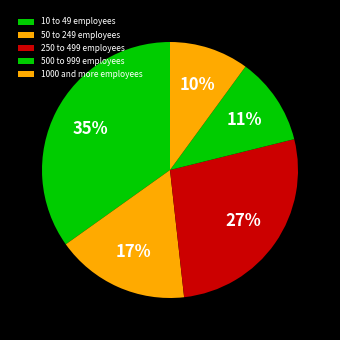

How much of the chart is everything except 500 to 999 employees?

88.9%